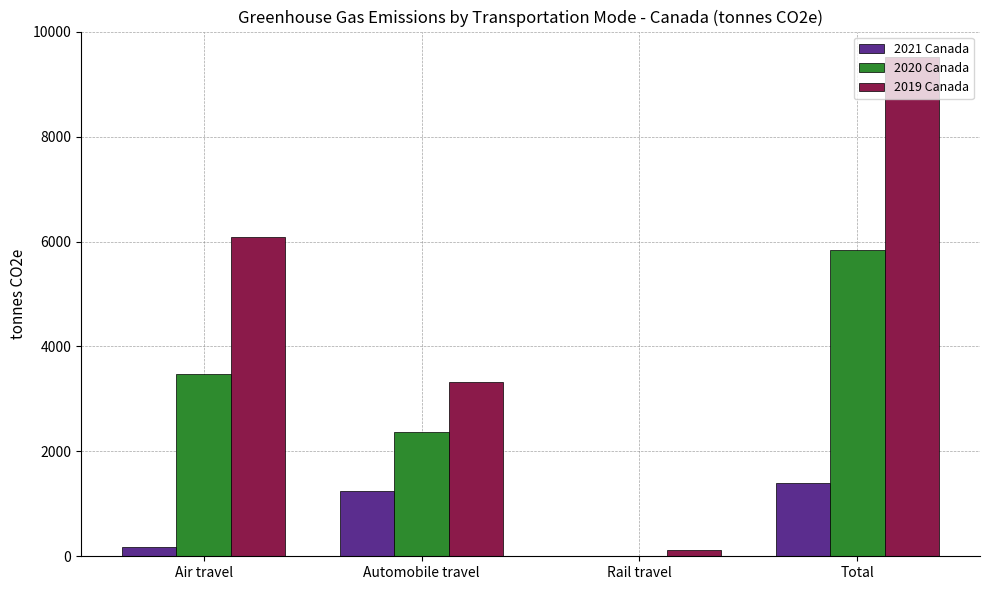

Are the bars grouped side by side (vs. stacked)?

Yes